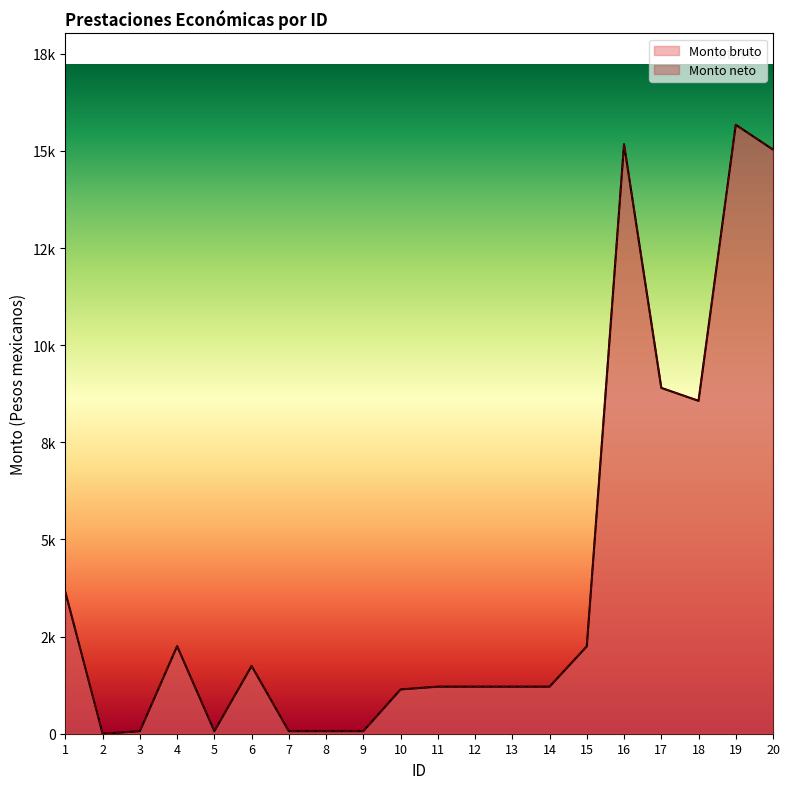

Reading right to left, list all the values displayed in this chart.

Monto bruto: 15034.3	15672.4	8568.5	8901.3	15172.4	2248.7	1210.8	1210.8	1210.8	1210.8	1140.0	65.0	65.0	65.0	1744.3	65.0	2254.0	65.0	0.0	3640.3
Monto neto: 15034.3	15672.4	8568.5	8901.3	15172.4	2248.7	1210.8	1210.8	1210.8	1210.8	1140.0	65.0	65.0	65.0	1744.3	65.0	2254.0	65.0	0.0	3640.3